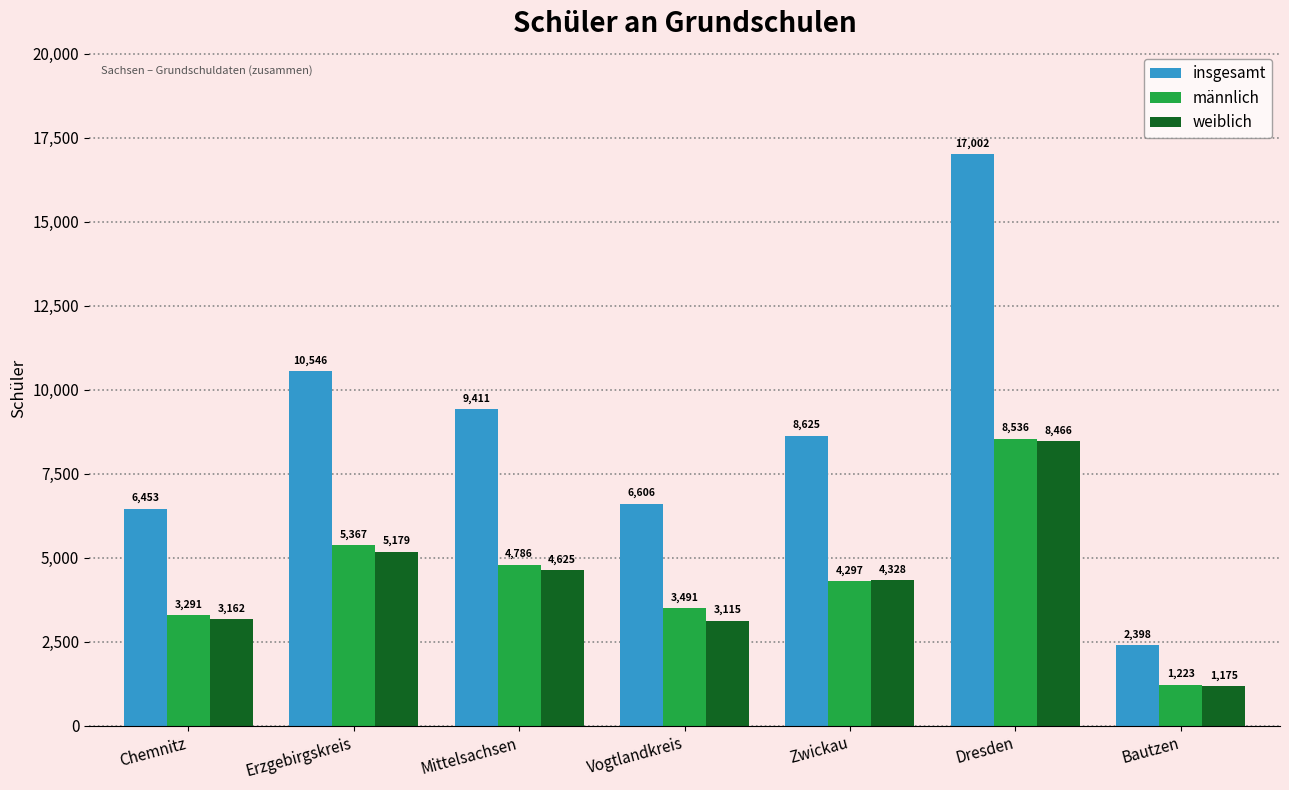

Is it true that männlich equals 1742 at Mittelsachsen?

False